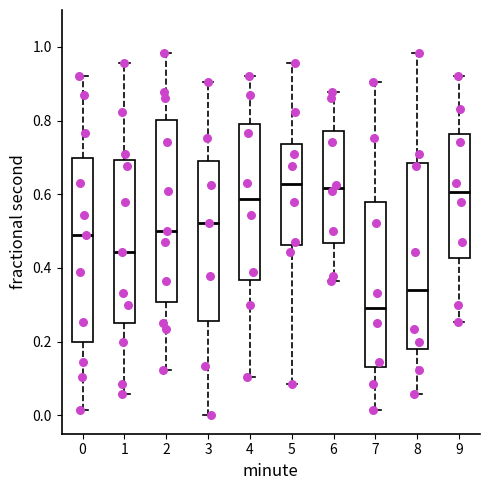

Reading left to right, read every box against the y-axis: the position of its median line, the range the box covers, and the ends of its whiskers. The values are not printed on the chart, so give them approximately, as read against the axis.

0: median 0.48, box 0.20 to 0.70, whiskers 0.02 to 0.92
1: median 0.44, box 0.26 to 0.70, whiskers 0.06 to 0.96
2: median 0.50, box 0.30 to 0.80, whiskers 0.12 to 0.98
3: median 0.52, box 0.26 to 0.68, whiskers 0.00 to 0.90
4: median 0.58, box 0.36 to 0.80, whiskers 0.10 to 0.92
5: median 0.62, box 0.46 to 0.74, whiskers 0.08 to 0.96
6: median 0.62, box 0.46 to 0.78, whiskers 0.36 to 0.88
7: median 0.30, box 0.14 to 0.58, whiskers 0.02 to 0.90
8: median 0.34, box 0.18 to 0.68, whiskers 0.06 to 0.98
9: median 0.60, box 0.42 to 0.76, whiskers 0.26 to 0.92